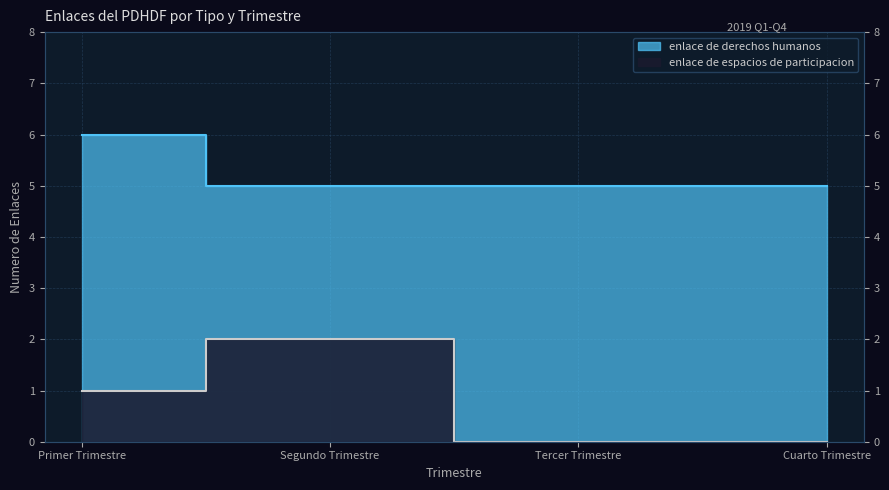

Rank the series by their average value, from highest to lowest.

enlace de derechos humanos, enlace de espacios de participacion